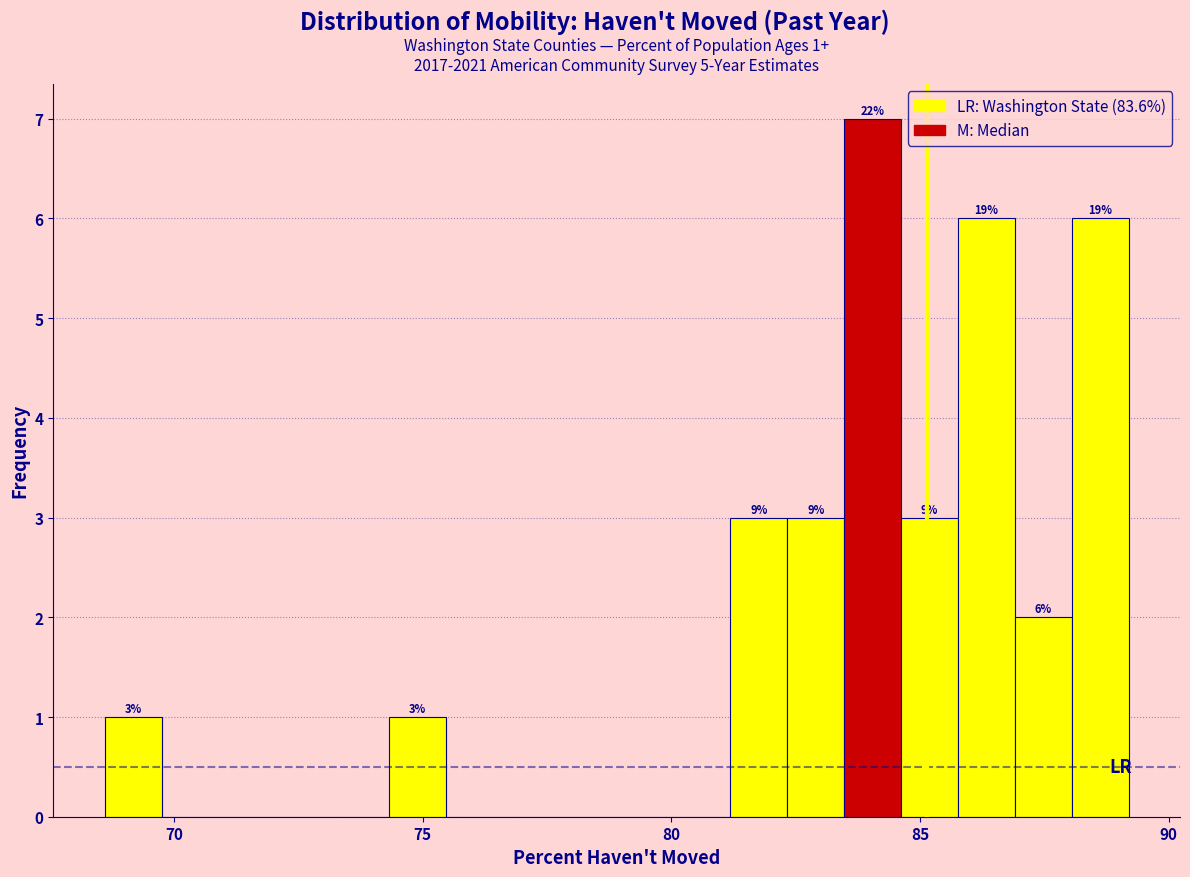

Around what value on the x-axis is the tallest bar? Give the approximate position of its centre, as read against the axis.

84.0